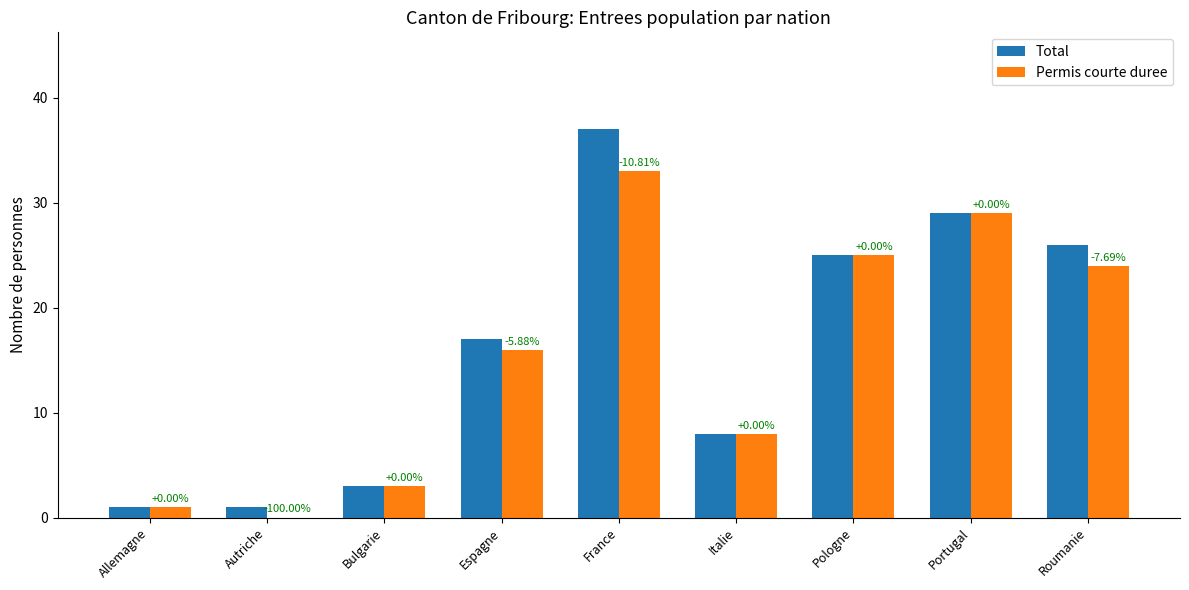

What is the sum of all Permis courte duree values?

139